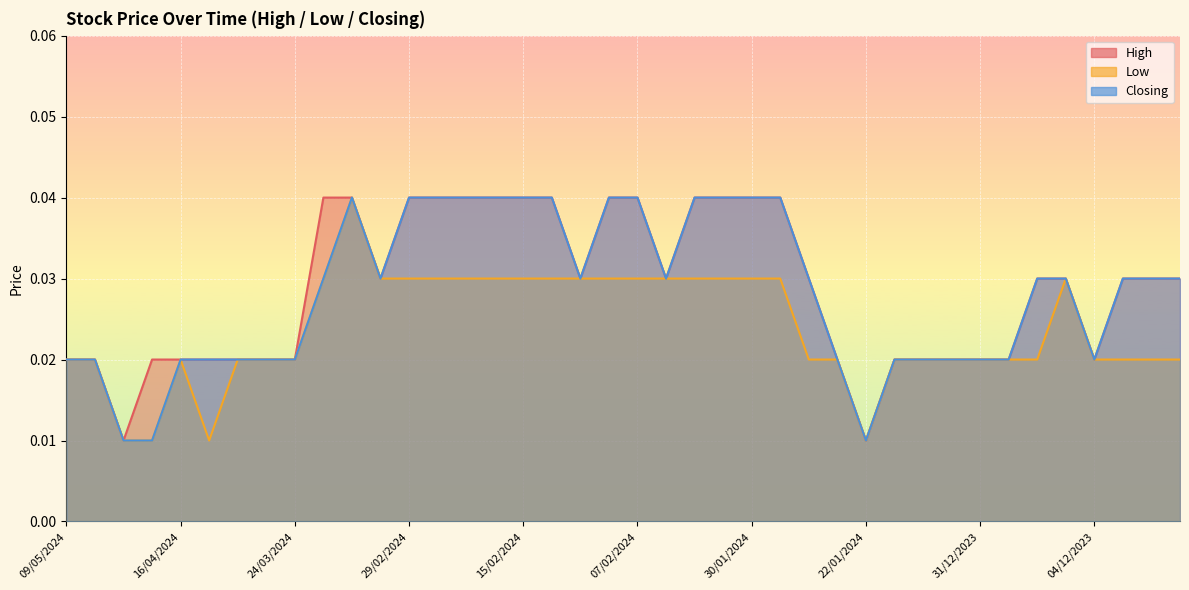

True or false: Low and Closing cross at least once.

False